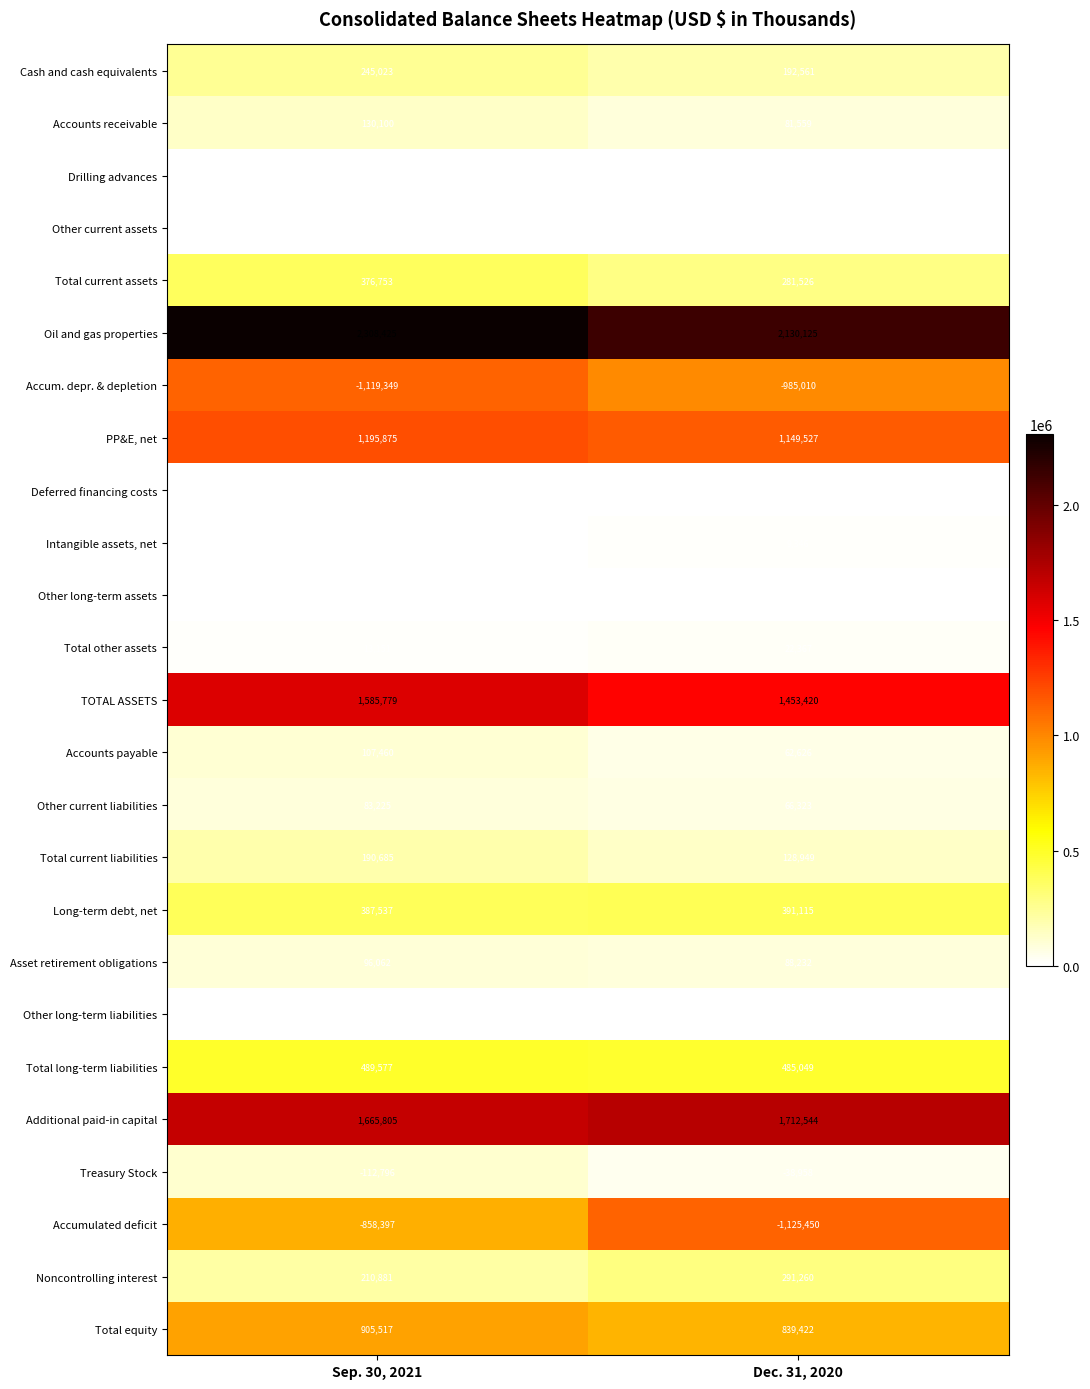

What is the difference between the PP&E, net values at Sep. 30, 2021 and Dec. 31, 2020?

46348